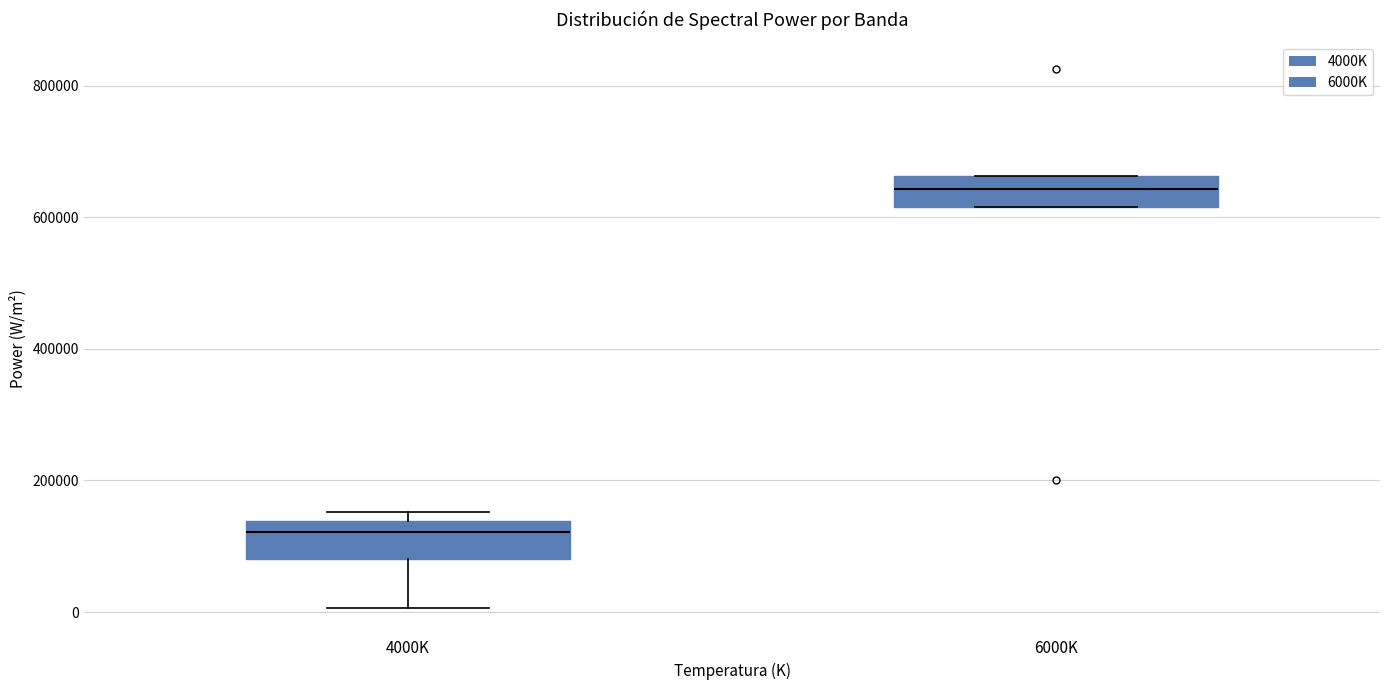

Where is the upper edge of the box for 6000K on the y-axis? The values are not printed on the chart, so give them approximately, as read against the axis.

660000